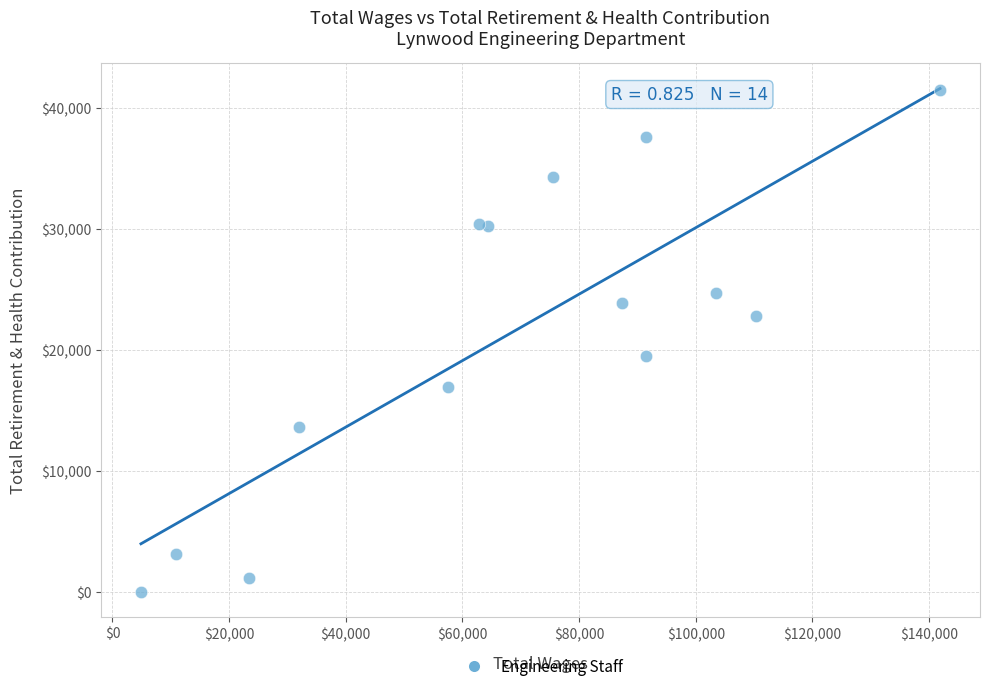

What Y value in the scatter plot is closest to 20747?

19509